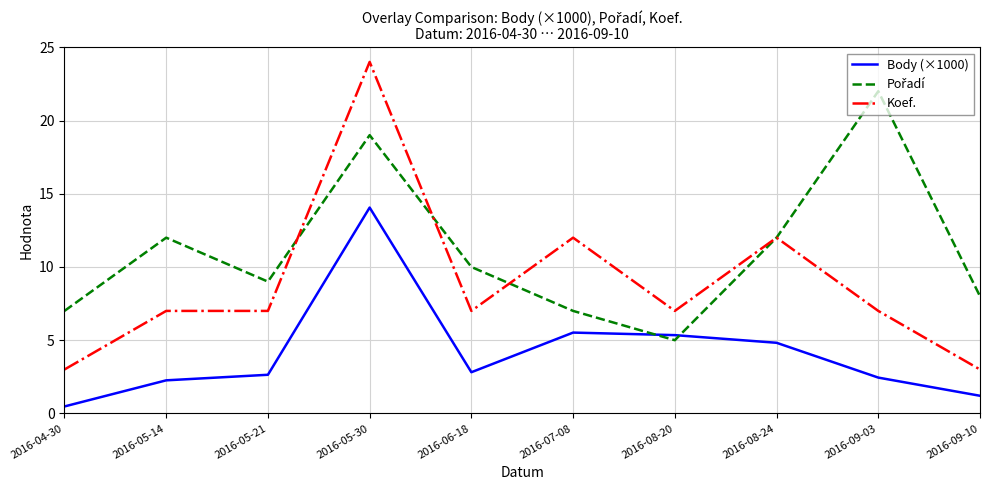

The value of Koef. at 2016-08-24 is 12.0. True or false?

True